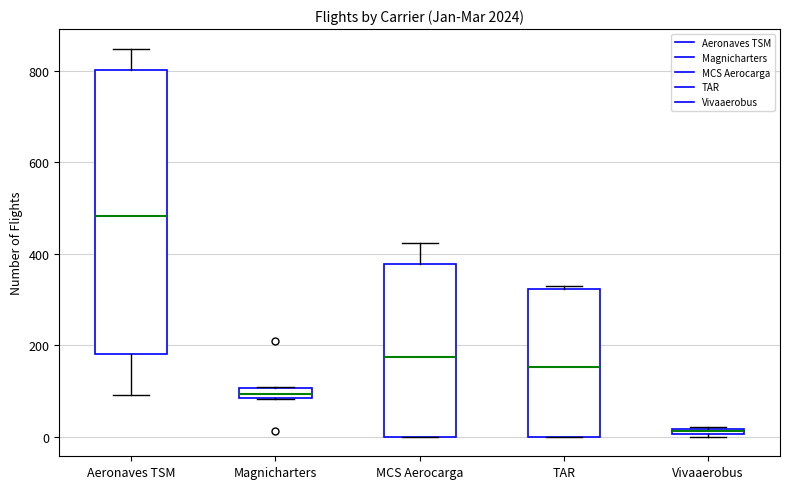

Where does the upper whisker of the box for Aeronaves TSM end on the y-axis? The values are not printed on the chart, so give them approximately, as read against the axis.

840